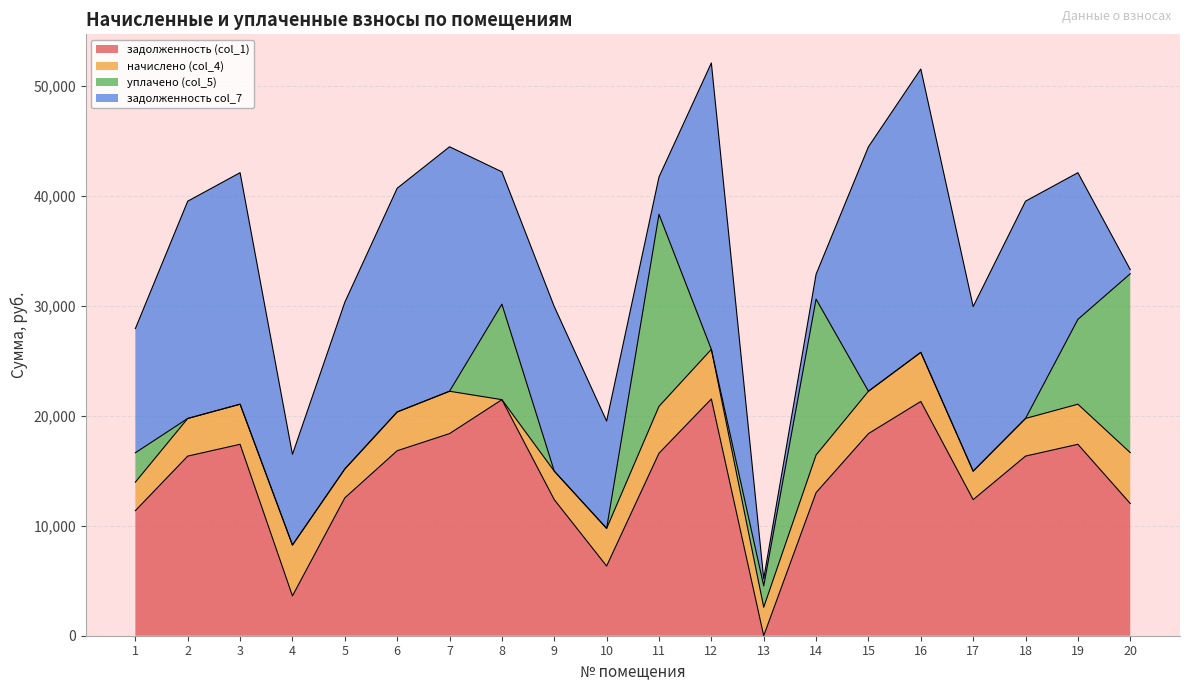

Read the задолженность col_7 value at 7.

22237.0